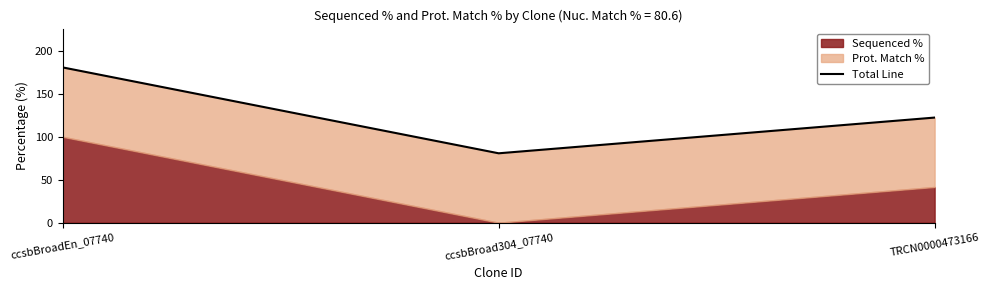

What is the maximum value shown in the chart?

180.8